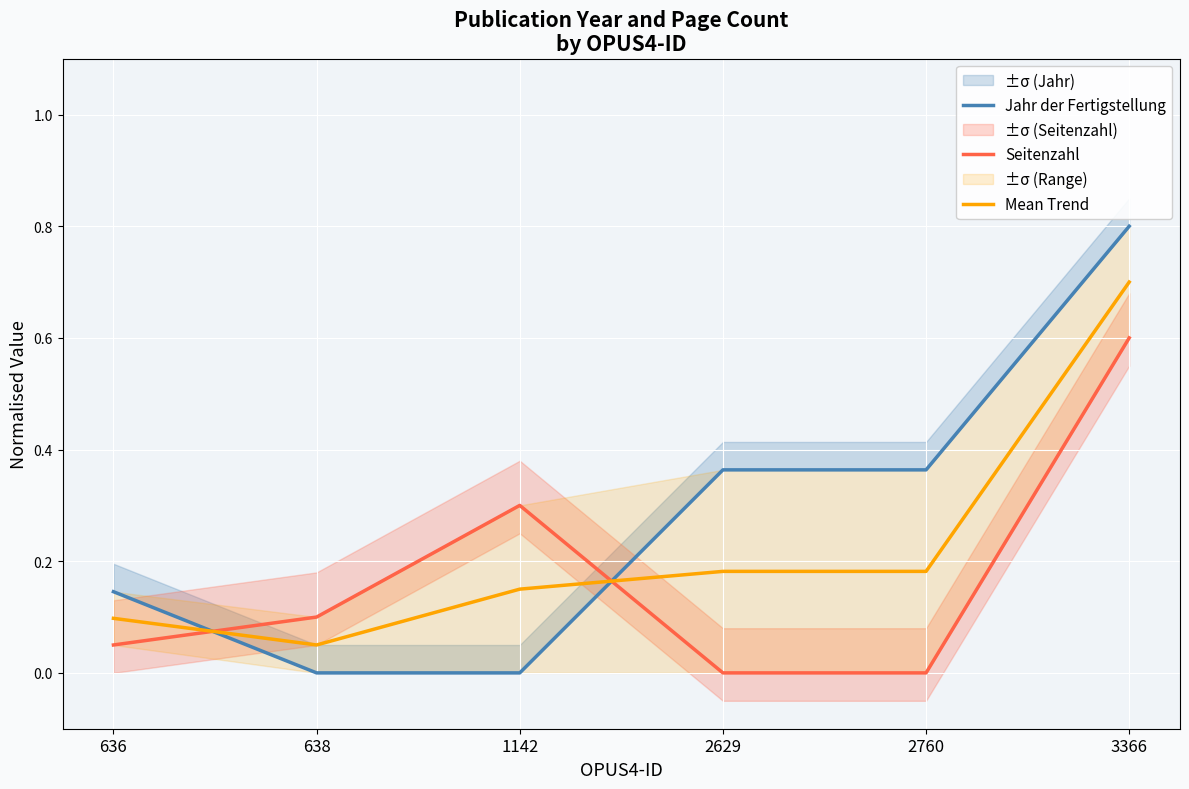

Which series has the largest total across all categories?

Jahr der Fertigstellung